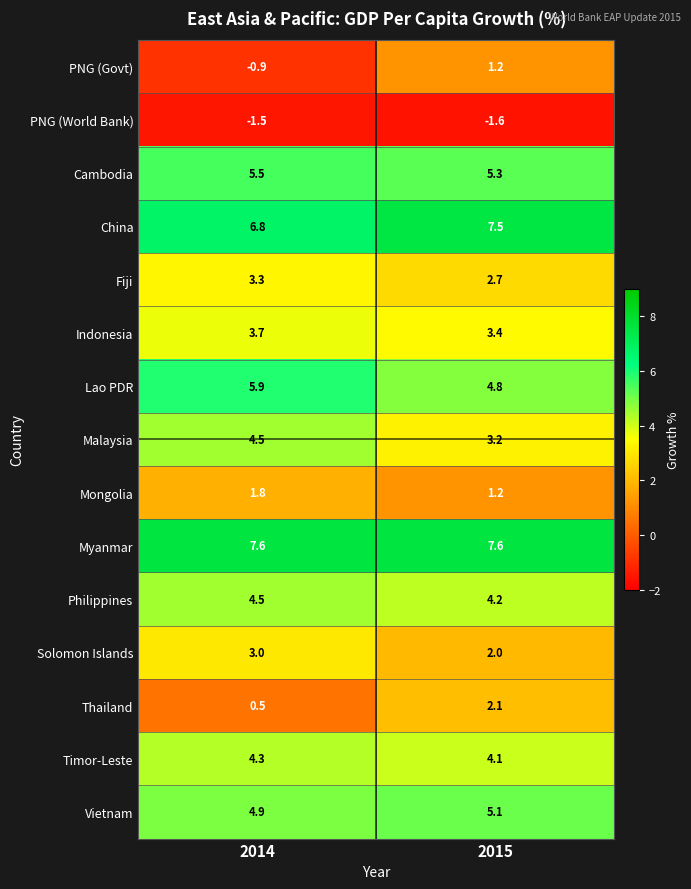

Where does the Fiji series first go above 3?

2014